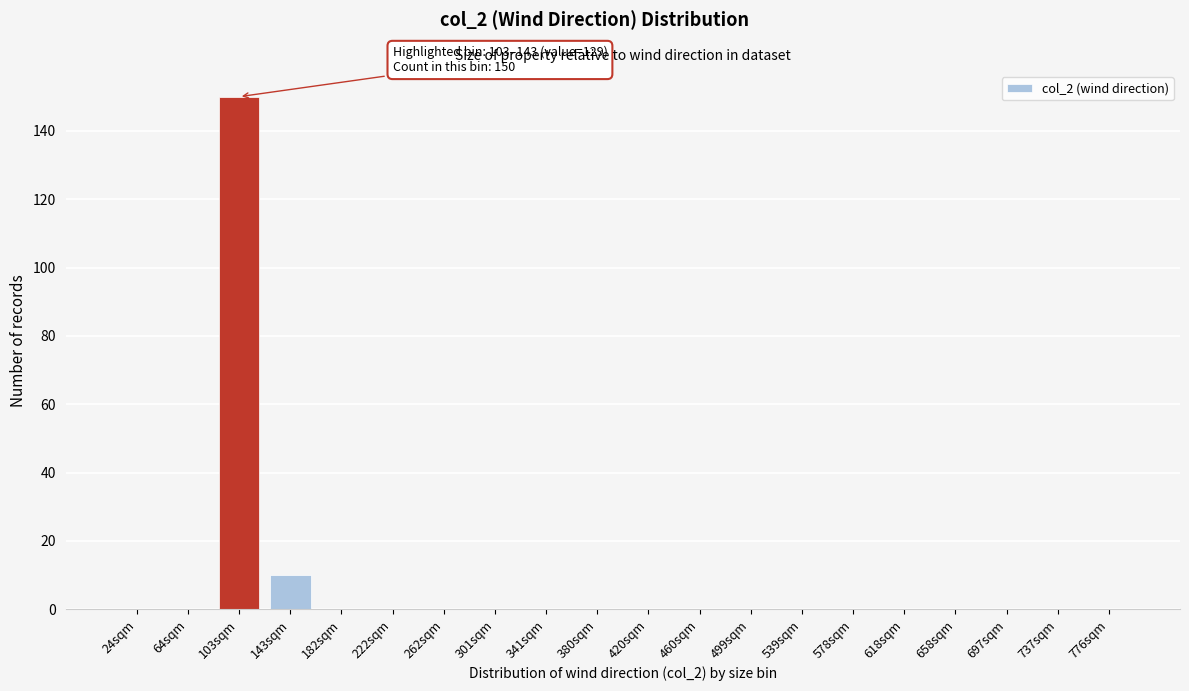

Reading right to left, list all the values displayed in this chart.

776sqm=0	737sqm=0	697sqm=0	658sqm=0	618sqm=0	578sqm=0	539sqm=0	499sqm=0	460sqm=0	420sqm=0	380sqm=0	341sqm=0	301sqm=0	262sqm=0	222sqm=0	182sqm=0	143sqm=10	103sqm=150	64sqm=0	24sqm=0